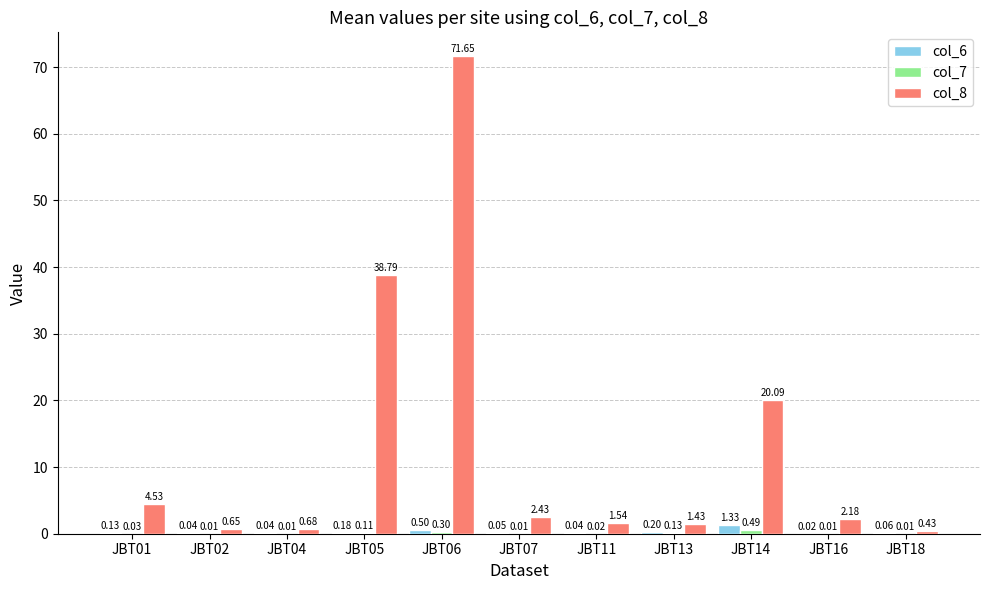

Which series has the largest total across all categories?

col_8